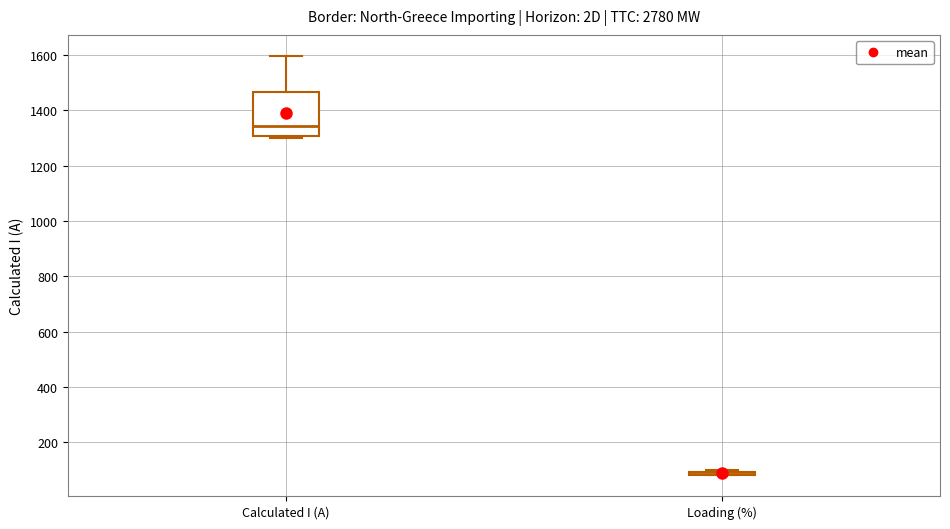

Where is the upper edge of the box for Calculated I (A) on the y-axis? The values are not printed on the chart, so give them approximately, as read against the axis.

1460